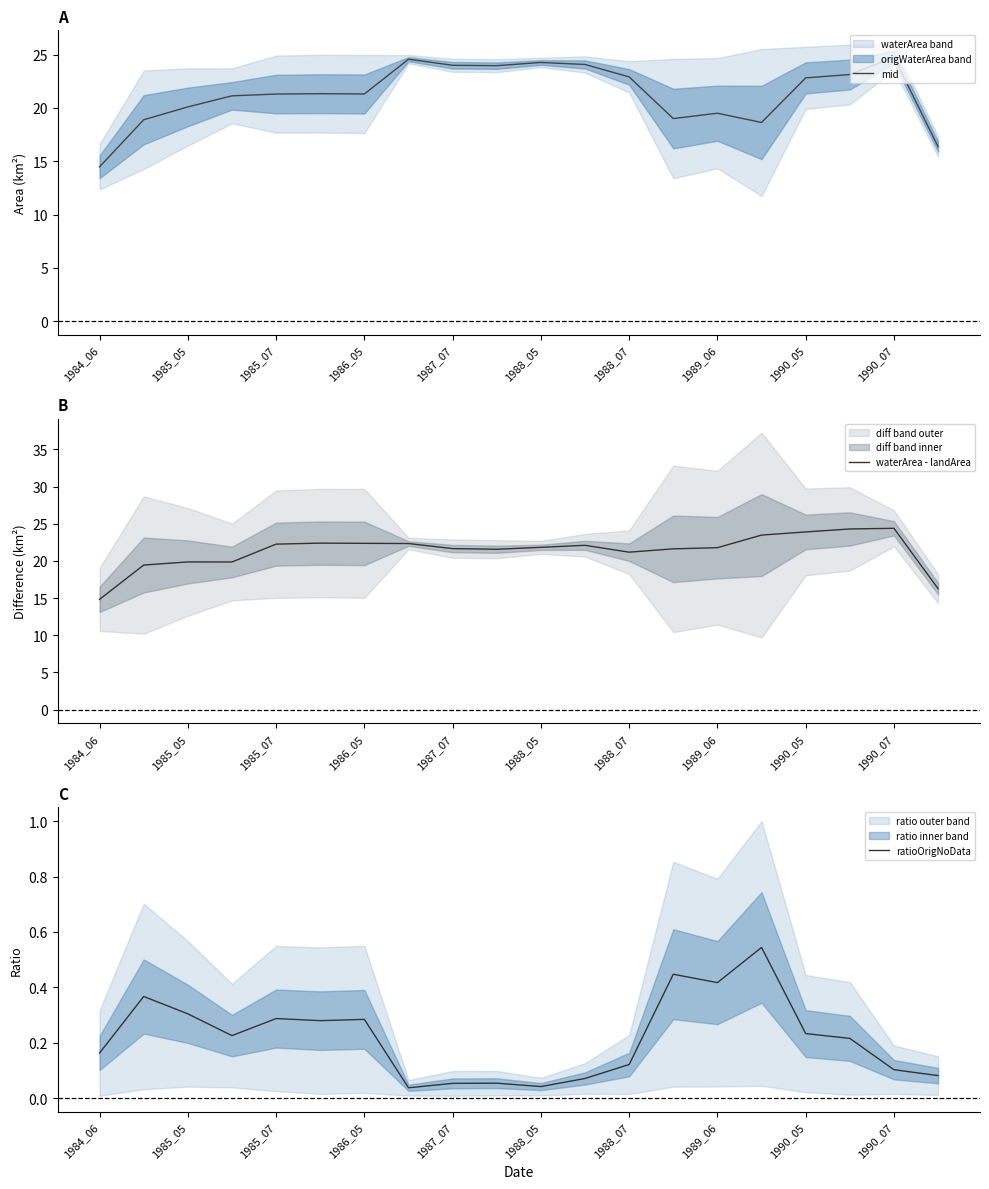

Reading left to right, extract all data points from this chart.

mid: 14.5	18.9	20.1	21.1	21.3	21.3	21.3	24.6	24.0	24.0	24.3	24.1	22.9	19.0	19.5	18.6	22.8	23.1	24.8	16.4
waterArea - landArea: 14.8	19.4	19.9	19.9	22.3	22.4	22.4	22.3	21.7	21.6	21.8	22.1	21.2	21.6	21.8	23.5	23.9	24.3	24.4	16.3
ratioOrigNoData: 0.2	0.4	0.3	0.2	0.3	0.3	0.3	0.0	0.1	0.1	0.0	0.1	0.1	0.4	0.4	0.5	0.2	0.2	0.1	0.1